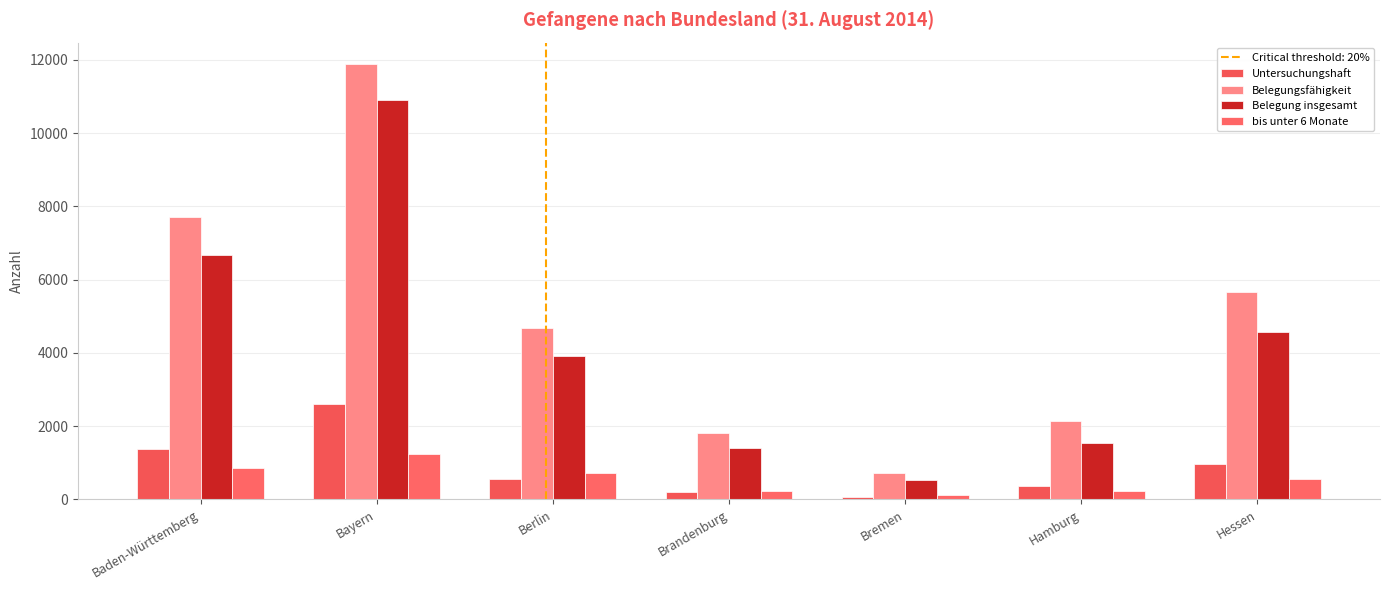

What is the highest value of the bis unter 6 Monate series?

1236